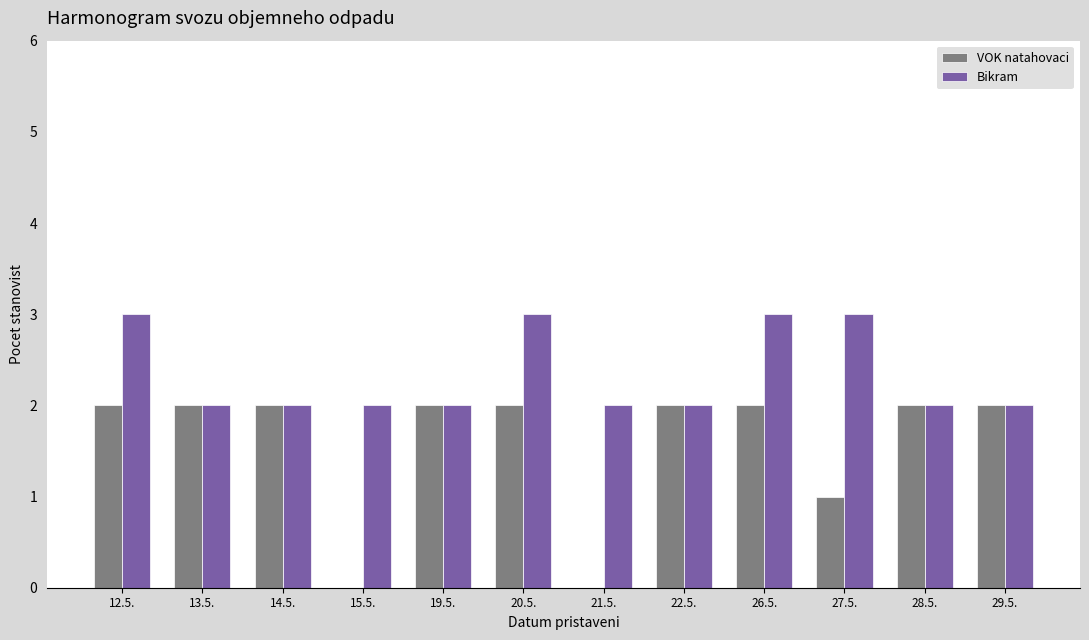

What is the greatest value displayed?

3